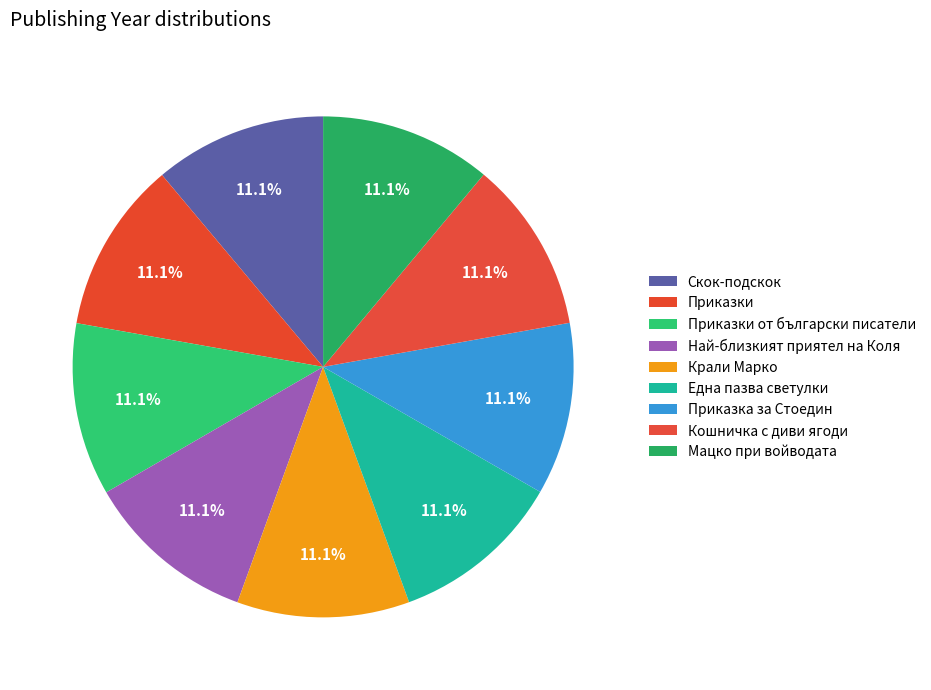

True or false: Приказка за Стоедин accounts for 11% of the total.

True